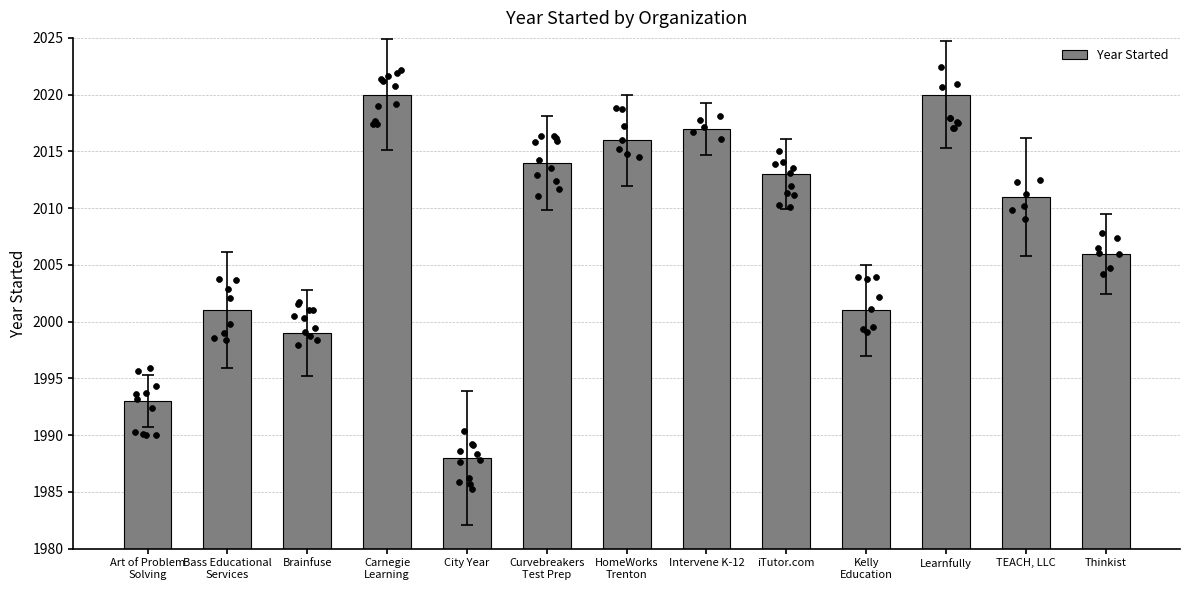

What is the change in value from Carnegie
Learning to City Year?

-32